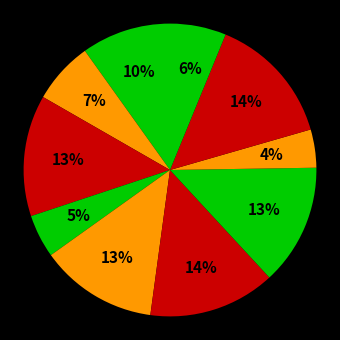

How many slices are in this pie chart?

10